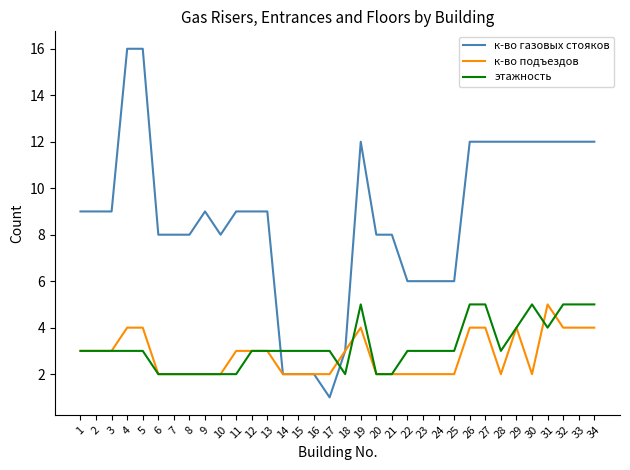

Is this an area chart (filled region under the line)?

No